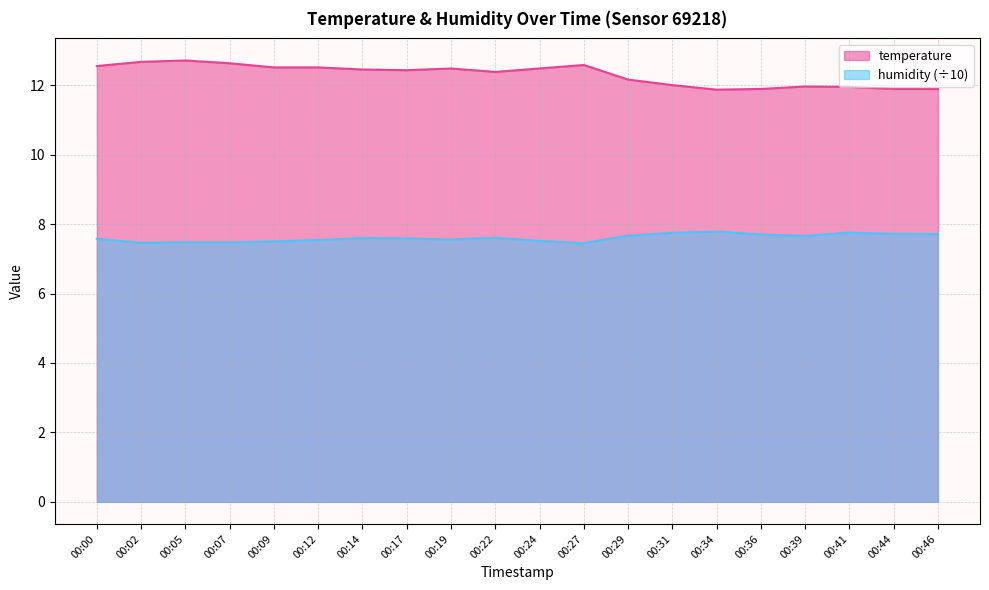

What is the highest value of the humidity series?

7.8